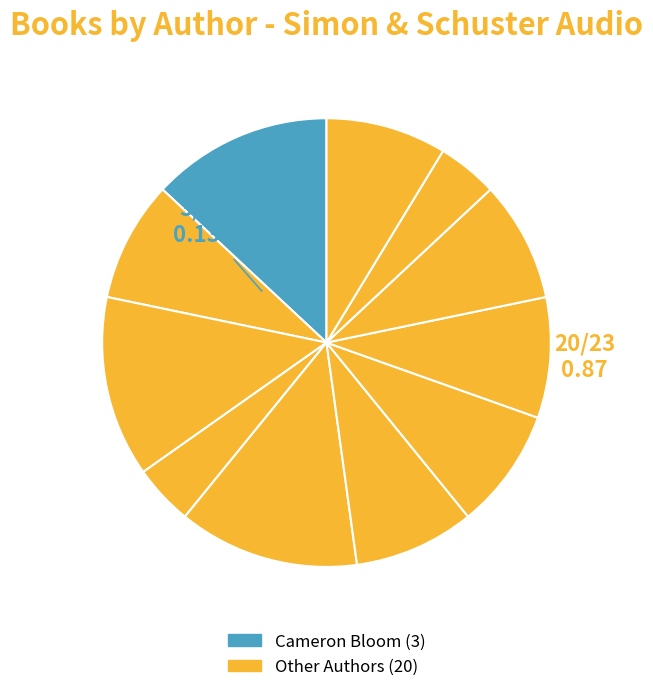

How many slices are in this pie chart?

11